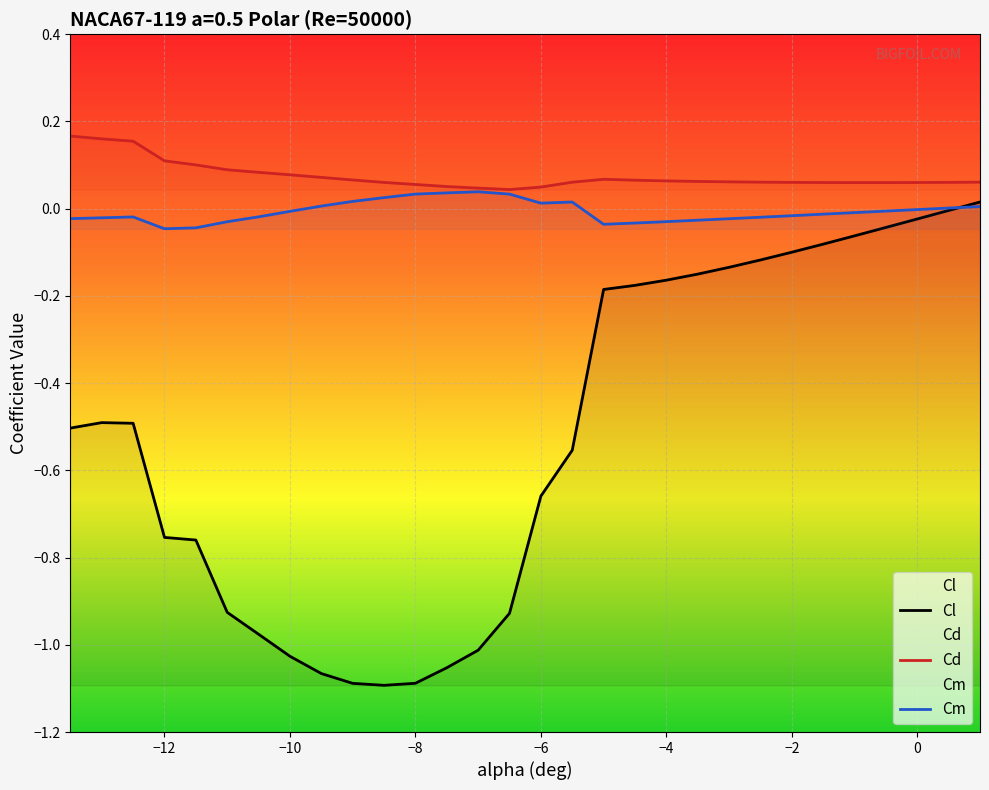

What is the spread (max minus min) of values at -1.5?

0.1